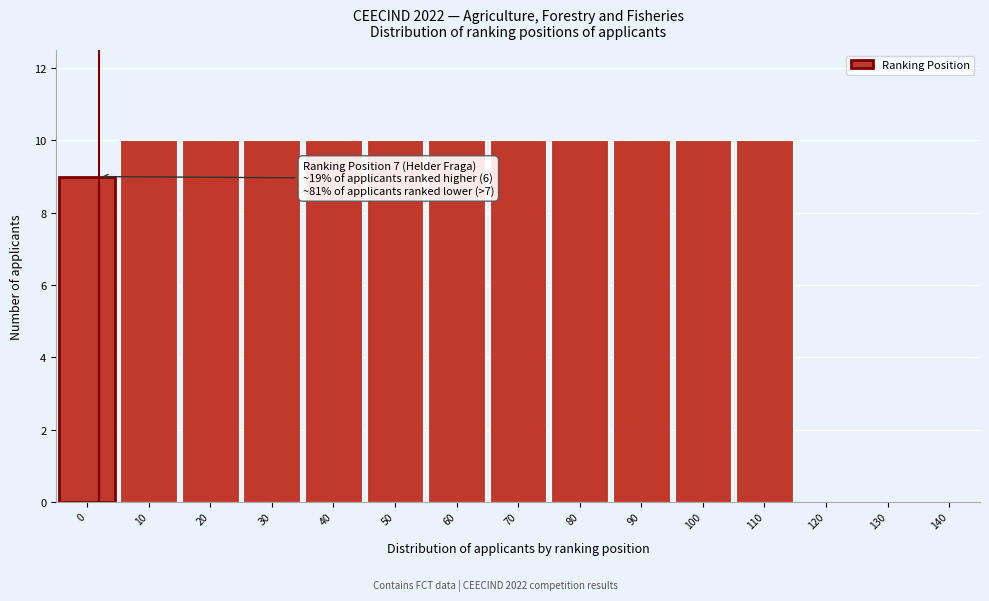

Reading left to right, transcribe all the data shown in this chart.

0=9	10=10	20=10	30=10	40=10	50=10	60=10	70=10	80=10	90=10	100=10	110=10	120=0	130=0	140=0